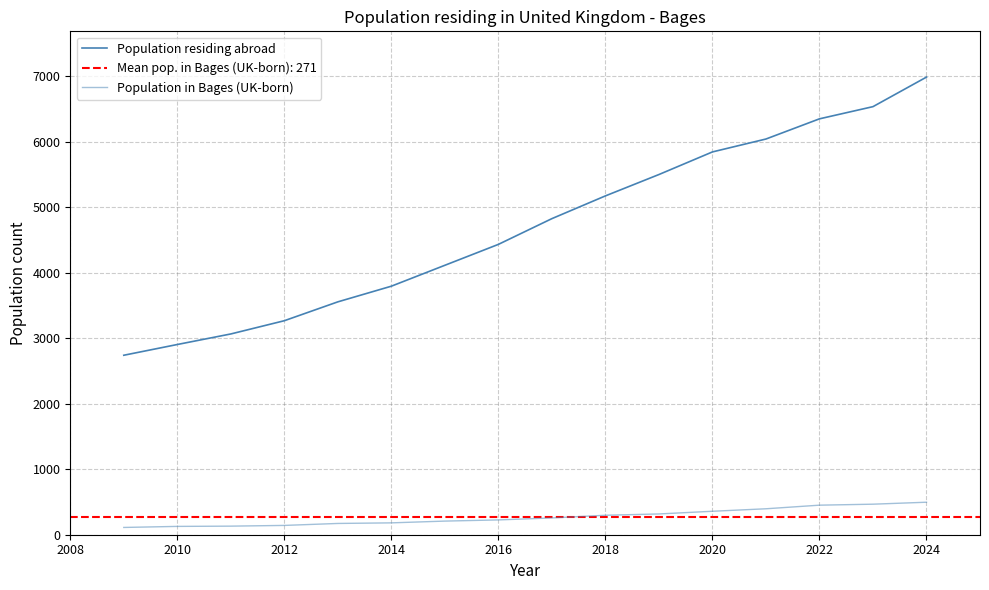

Is it true that Population residing abroad equals 10997 at 2022?

False